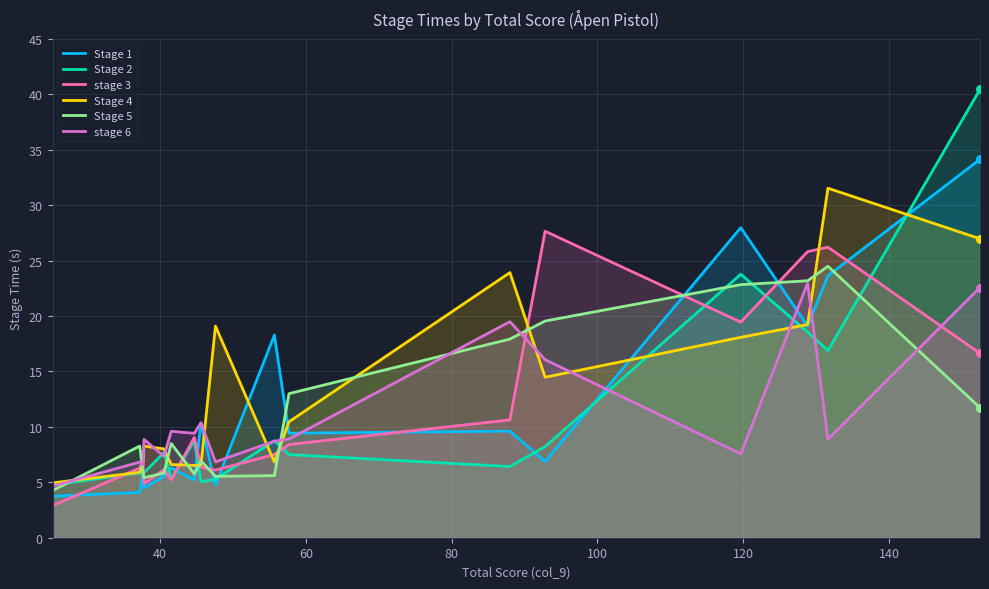

Which series contains the lowest Y value?

stage 3